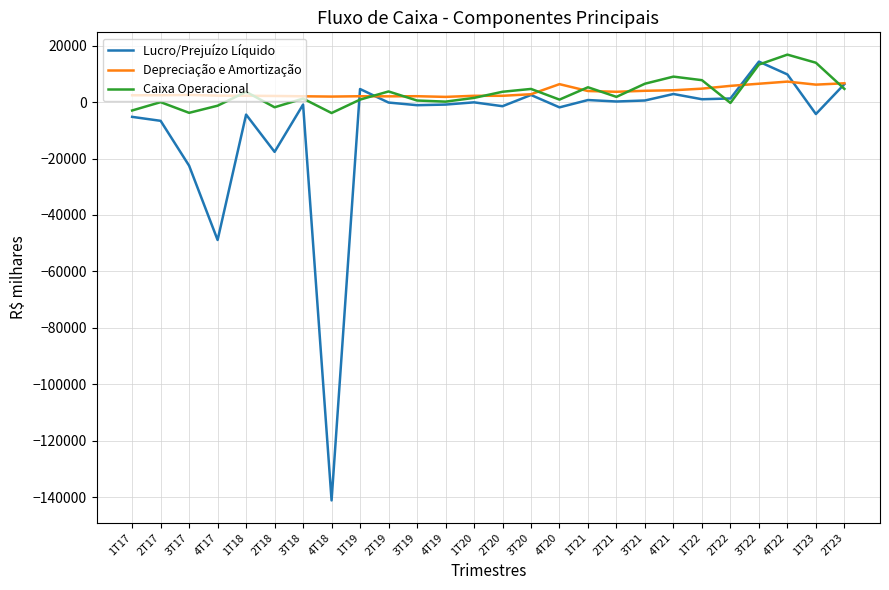

What is the maximum value for Caixa Operacional?

16824.4